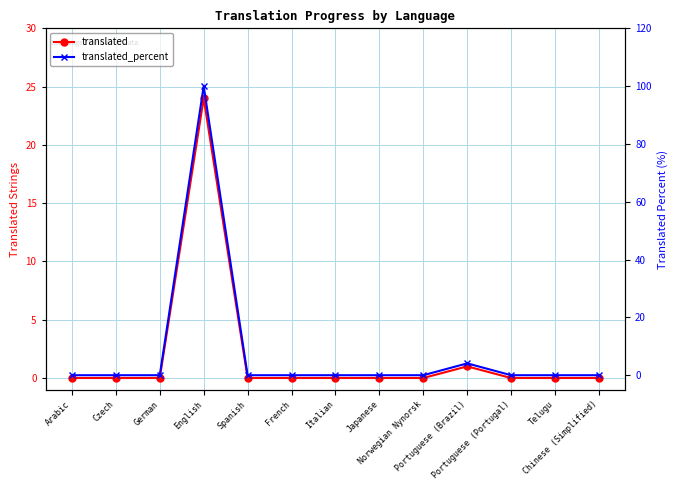

Between Portuguese (Portugal) and Chinese (Simplified), which series saw the biggest shift?

translated